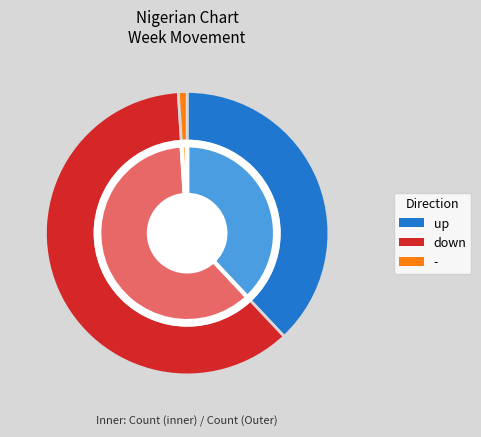

How much of the chart is everything except -?

99.0%